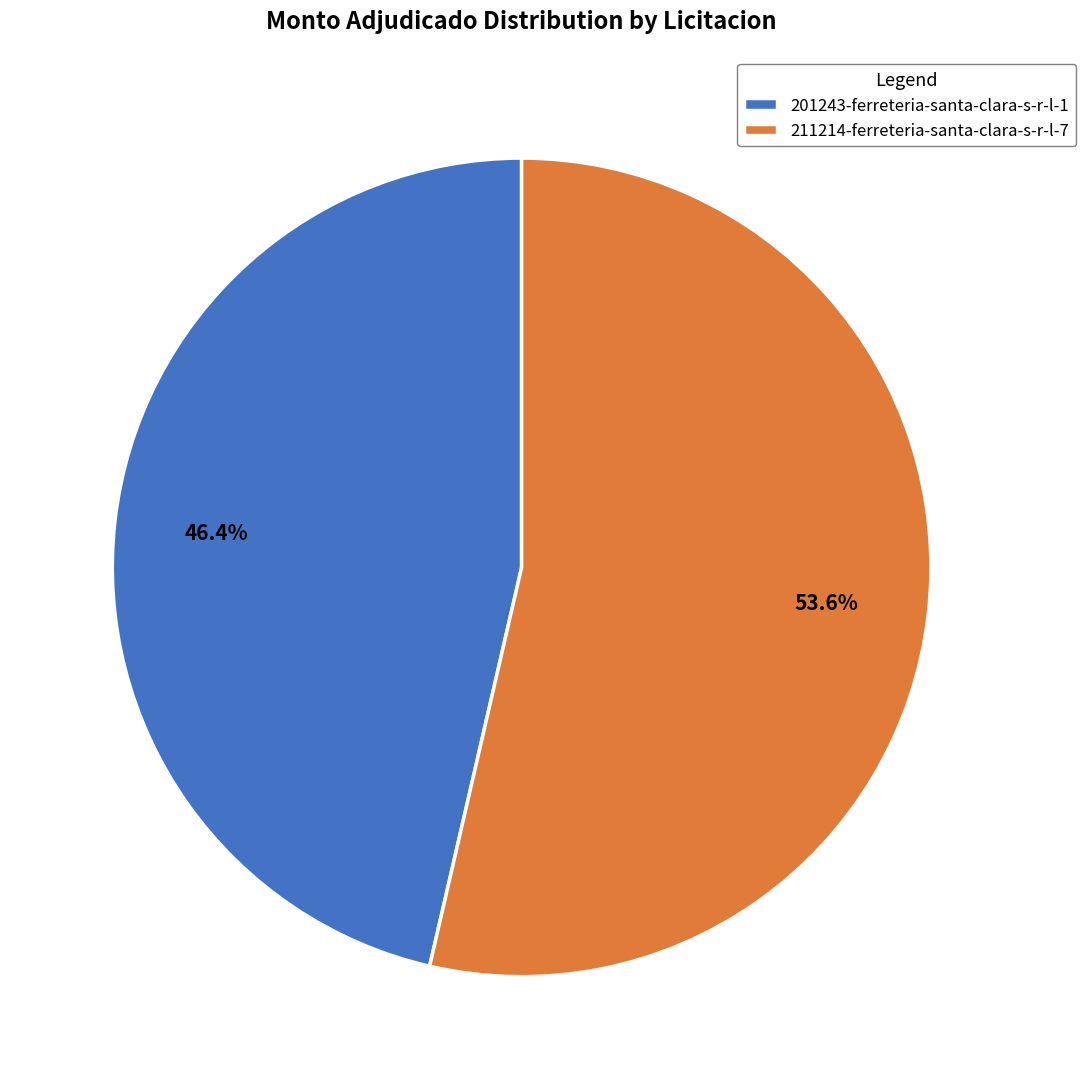

The 211214-ferreteria-santa-clara-s-r-l-7 slice represents 54% of the pie. True or false?

True